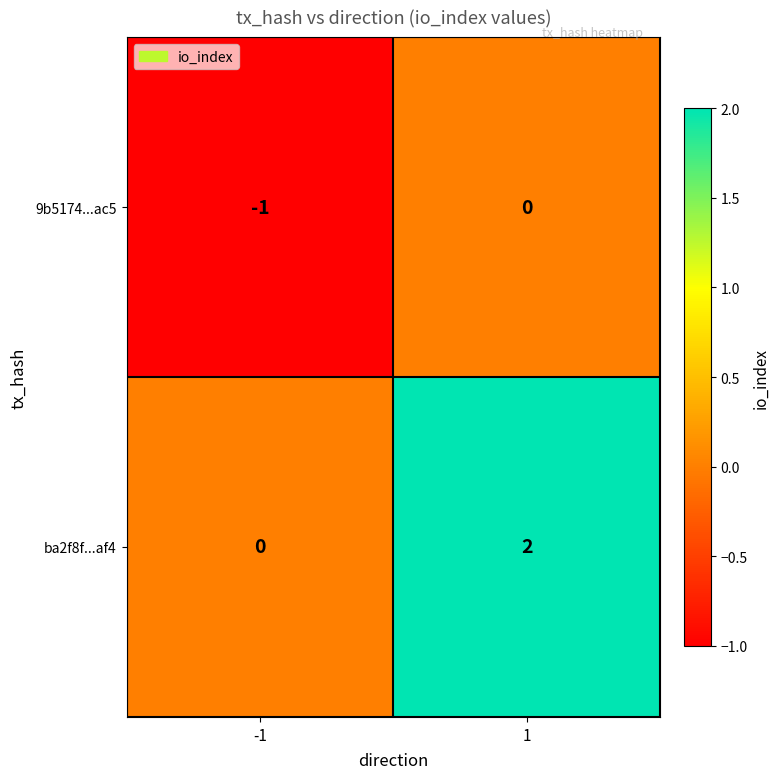

Is the value of ba2f8f...af4 at 1 greater than the value of 9b5174...ac5 at -1?

Yes